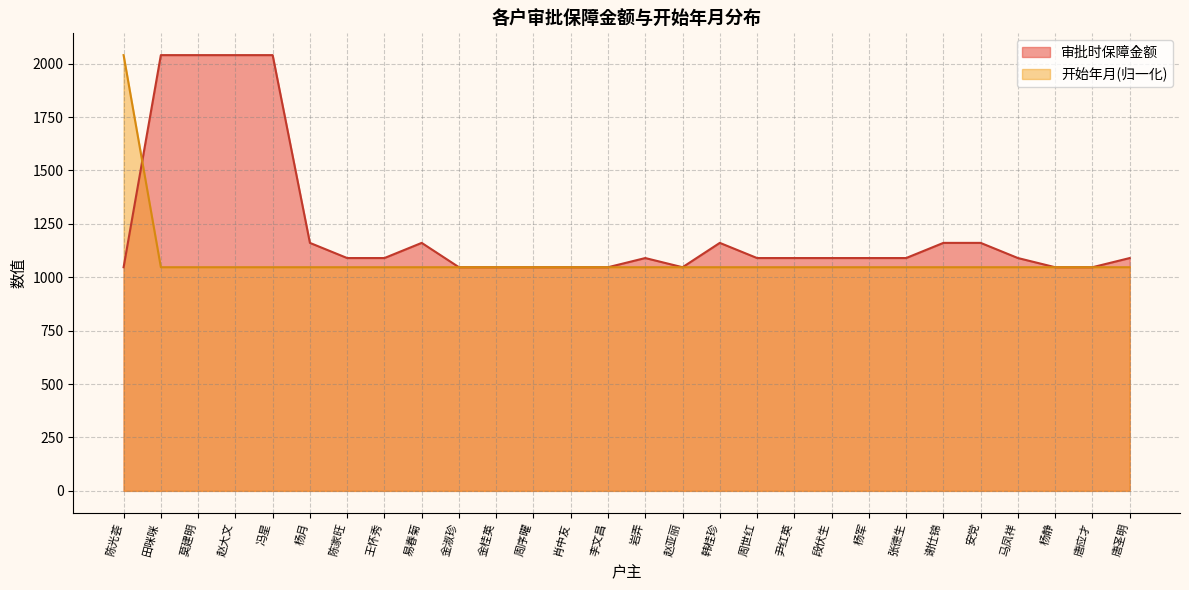

What are all the series names shown in the legend?

审批时保障金额, 开始年月(归一化)